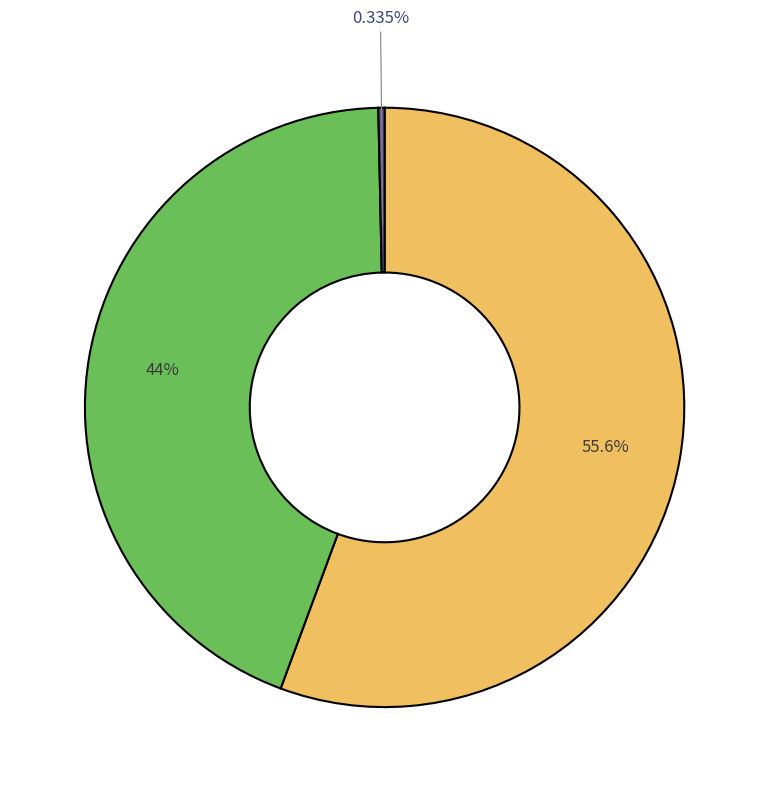

Does any single category account for the majority?

Yes